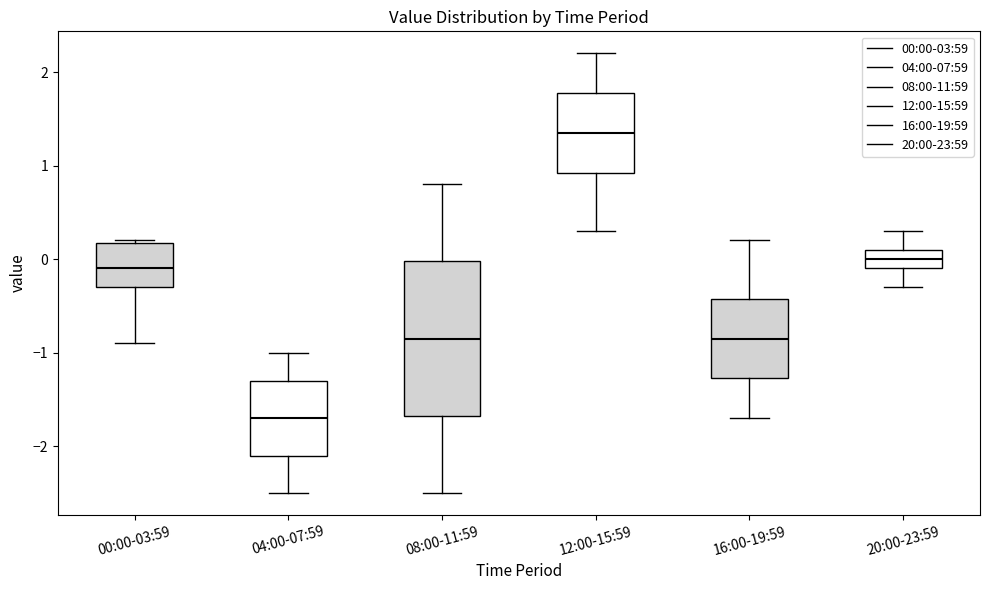

Reading left to right, transcribe this box plot: for each box, give where its median line is, the range the box spans, and where its two whiskers end, as read against the y-axis. The values are not printed on the chart, so give them approximately, as read against the axis.

00:00-03:59: median -0.1, box -0.3 to 0.2, whiskers -0.9 to 0.2
04:00-07:59: median -1.7, box -2.1 to -1.3, whiskers -2.5 to -1.0
08:00-11:59: median -0.8, box -1.7 to 0.0, whiskers -2.5 to 0.8
12:00-15:59: median 1.4, box 0.9 to 1.8, whiskers 0.3 to 2.2
16:00-19:59: median -0.8, box -1.3 to -0.4, whiskers -1.7 to 0.2
20:00-23:59: median 0.0, box -0.1 to 0.1, whiskers -0.3 to 0.3